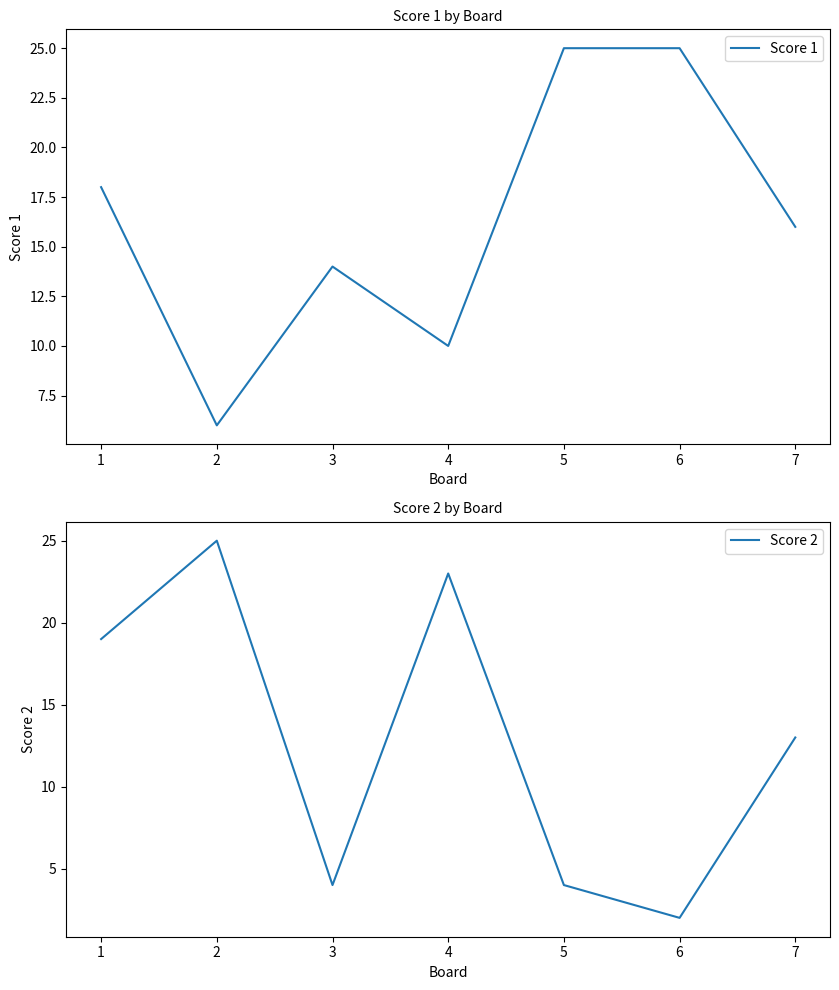

What is the difference between the maximum and minimum values in the Score 2 series?

23